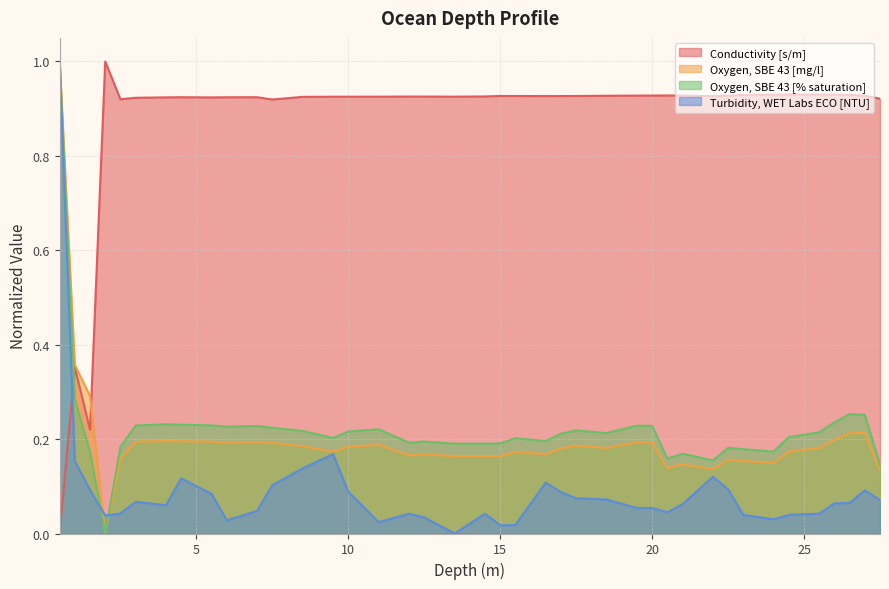

True or false: Conductivity [s/m] has more than 0 points higher than both neighbors.

True